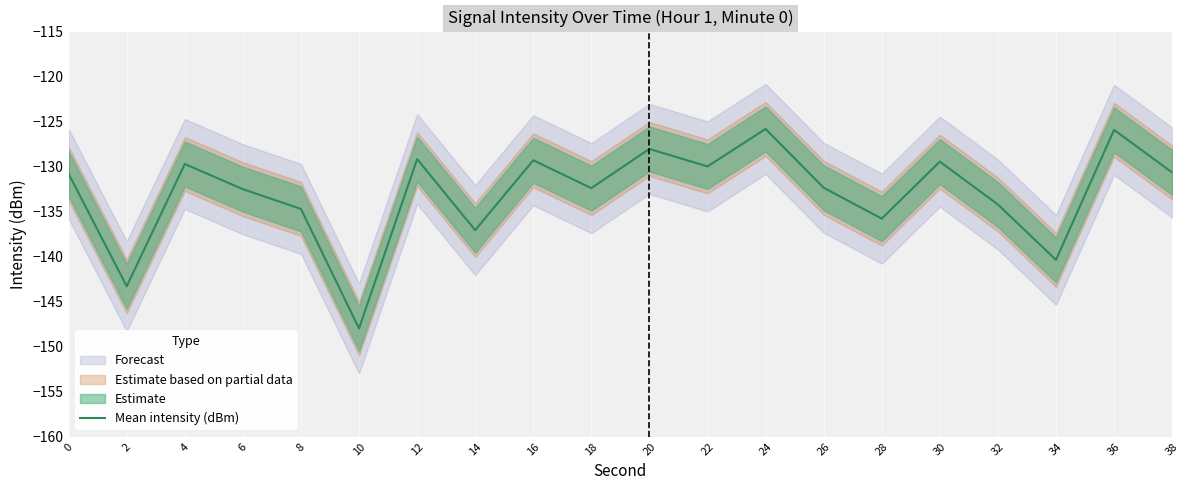

Between 4 and 6, which is larger?

4